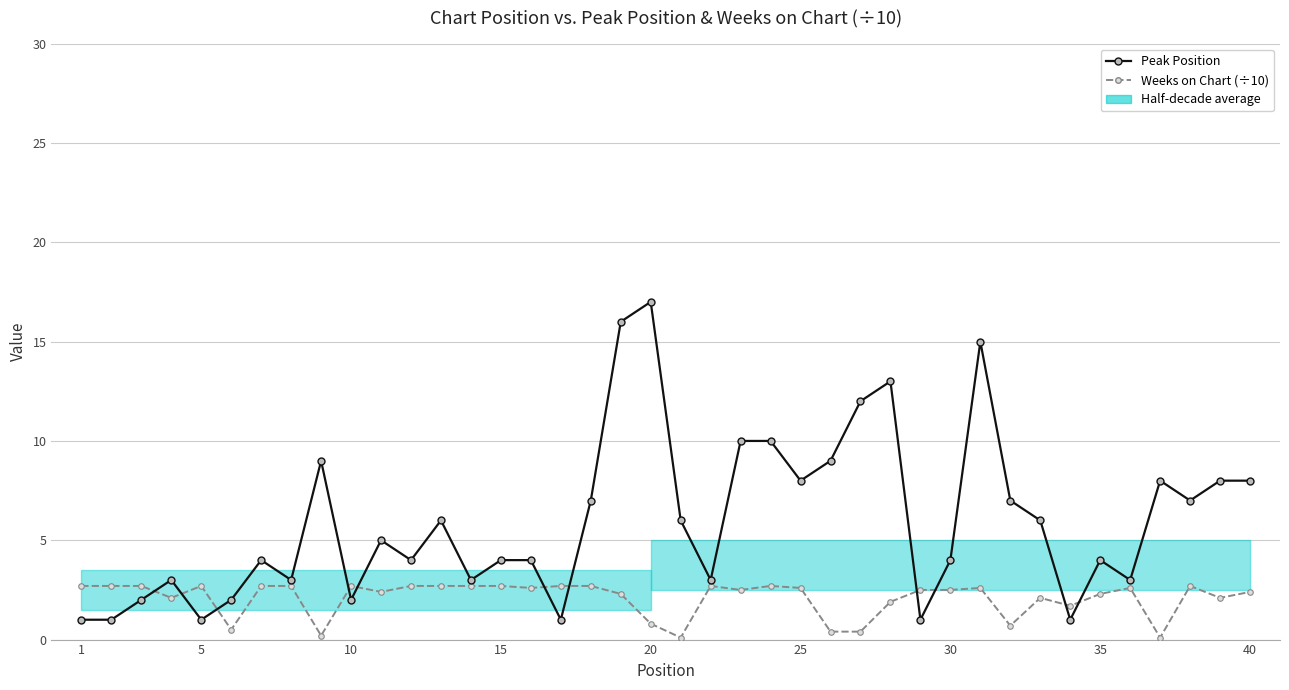

Reading left to right, what are all the values shown in this chart?

Peak Position: 1.0	1.0	2.0	3.0	1.0	2.0	4.0	3.0	9.0	2.0	5.0	4.0	6.0	3.0	4.0	4.0	1.0	7.0	16.0	17.0	6.0	3.0	10.0	10.0	8.0	9.0	12.0	13.0	1.0	4.0	15.0	7.0	6.0	1.0	4.0	3.0	8.0	7.0	8.0	8.0
Weeks on Chart (÷10): 2.7	2.7	2.7	2.1	2.7	0.5	2.7	2.7	0.2	2.7	2.4	2.7	2.7	2.7	2.7	2.6	2.7	2.7	2.3	0.8	0.1	2.7	2.5	2.7	2.6	0.4	0.4	1.9	2.5	2.5	2.6	0.7	2.1	1.7	2.3	2.6	0.1	2.7	2.1	2.4